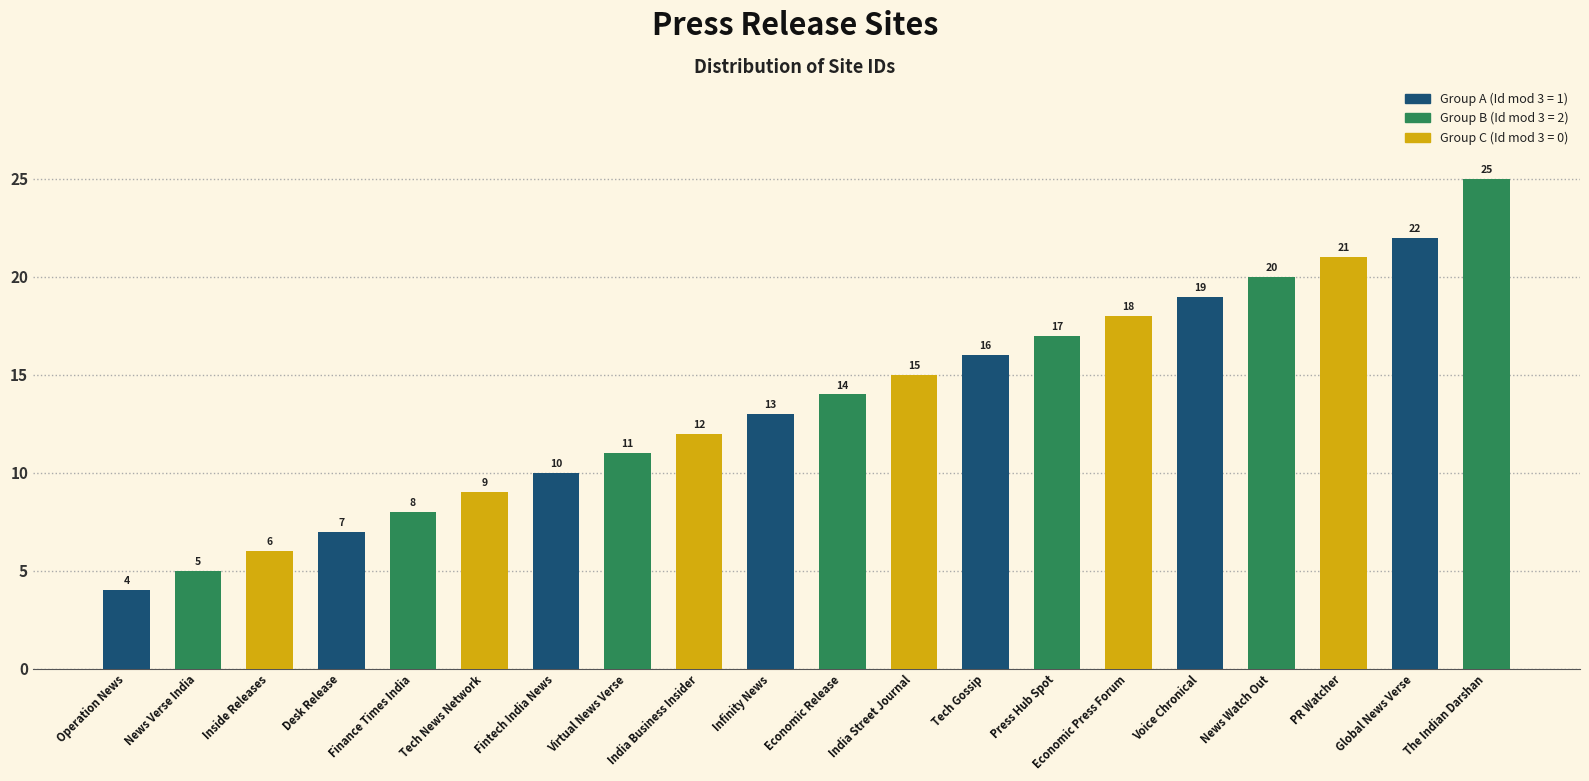

Rank the categories by value from lowest to highest.

Operation News, News Verse India, Inside Releases, Desk Release, Finance Times India, Tech News Network, Fintech India News, Virtual News Verse, India Business Insider, Infinity News, Economic Release, India Street Journal, Tech Gossip, Press Hub Spot, Economic Press Forum, Voice Chronical, News Watch Out, PR Watcher, Global News Verse, The Indian Darshan